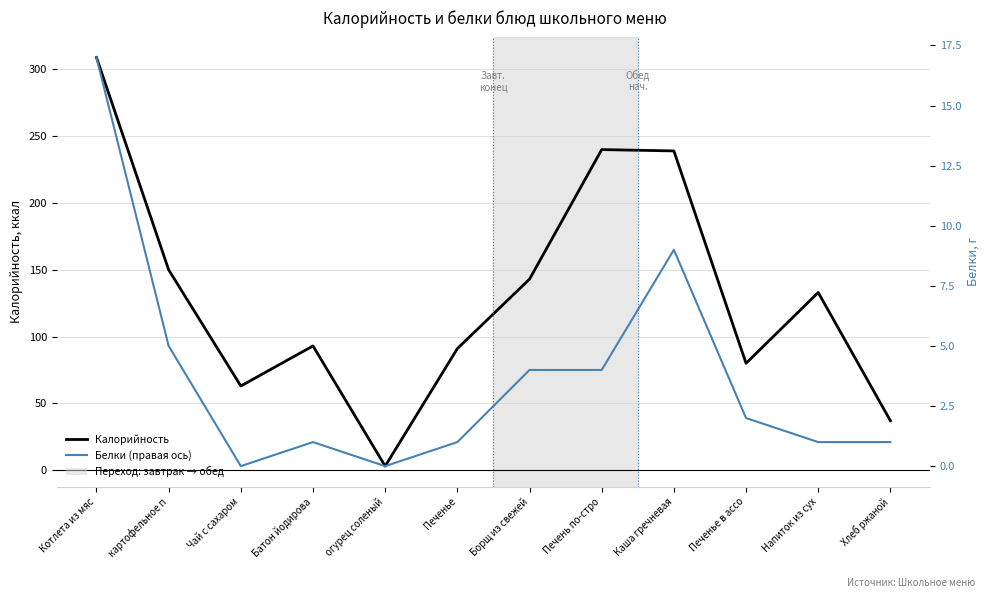

What are all the series names shown in the legend?

Калорийность, Белки (правая ось)